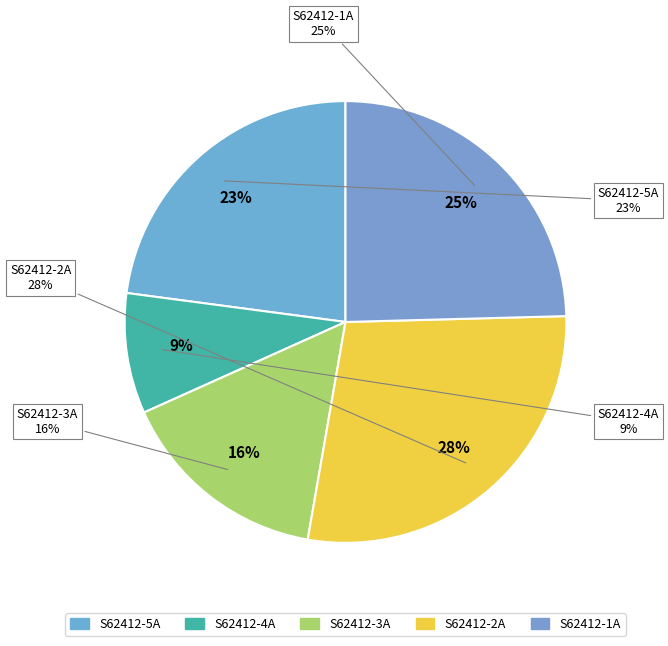

To the nearest percent, what percentage of the pie is S62412-3A?

16%